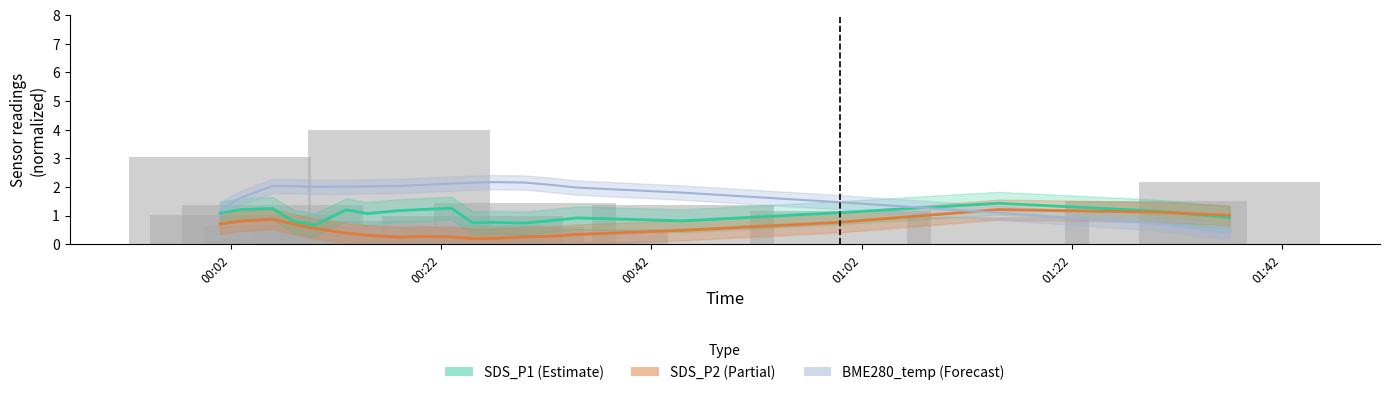

What is the difference between the second highest and second lowest values in the SDS_P1 raw series?

3.0